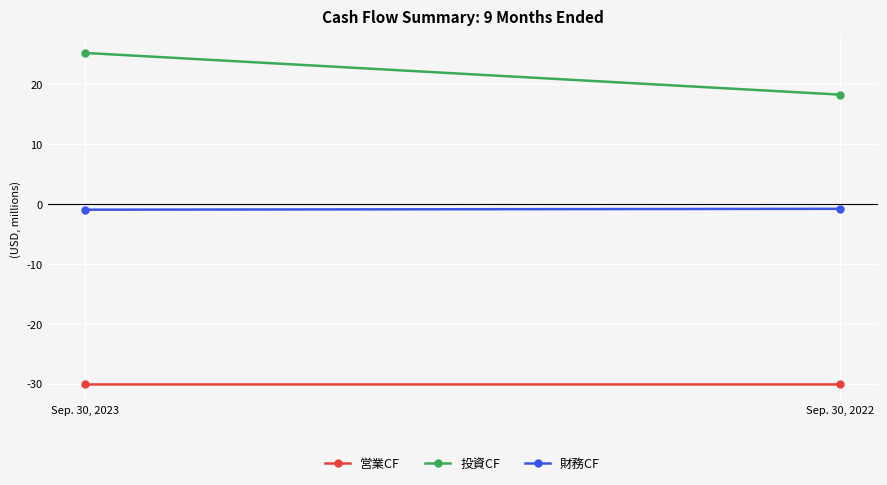

What are all the series names shown in the legend?

Operating CF, Investing CF, Financing CF